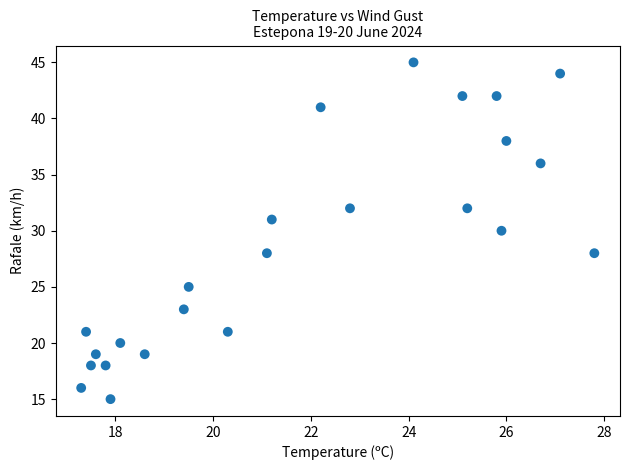

What is the range of Y values (max minus min)?

30